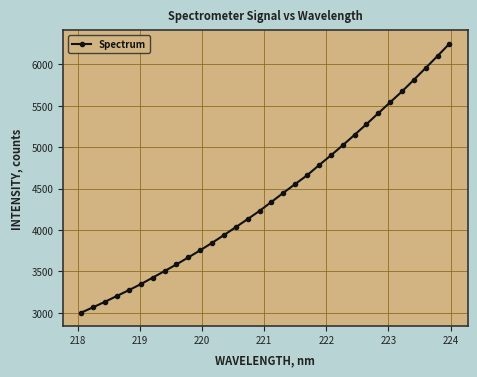

What is the average value?

4408.0